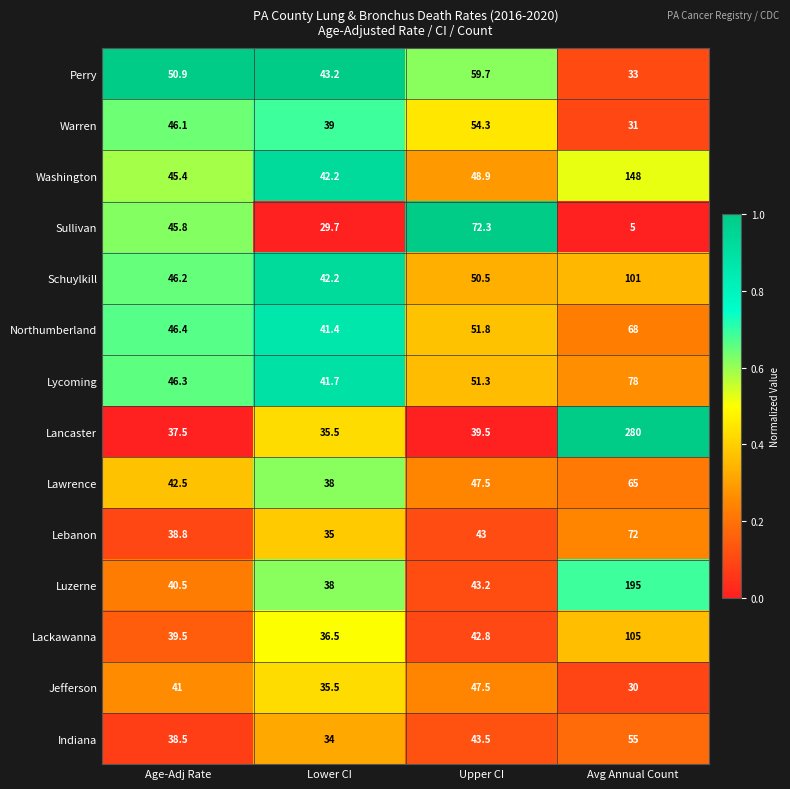

The Lancaster series shows 39.5 at Upper CI. True or false?

True